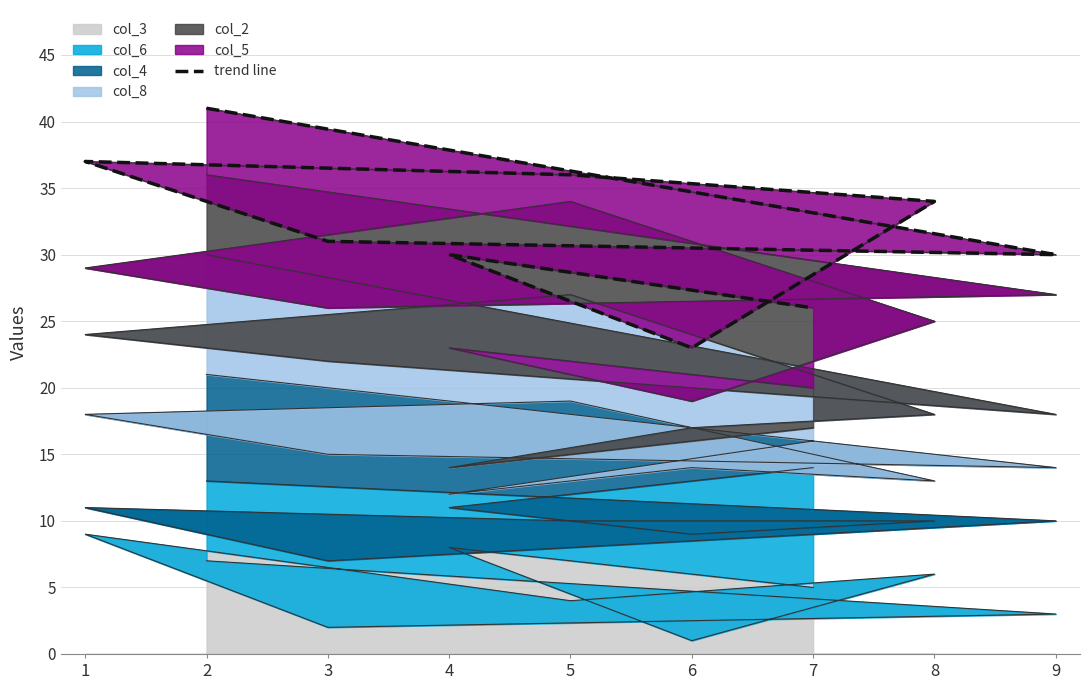

True or false: the data has more than 2 interior local peaks.

False